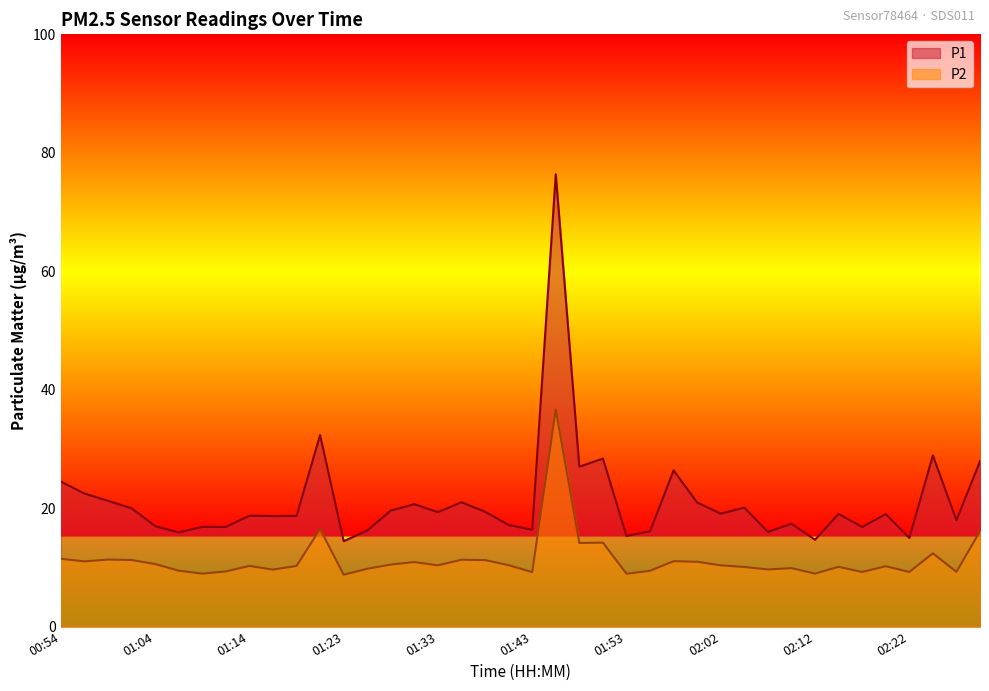

Reading left to right, list all the values displayed in this chart.

P1: 00:54=24.5	00:57=22.5	00:59=21.2	01:01=20.0	01:04=17.0	01:06=15.9	01:09=16.9	01:11=16.8	01:14=18.7	01:16=18.7	01:18=18.7	01:21=32.4	01:23=14.4	01:26=16.2	01:28=19.6	01:31=20.7	01:33=19.3	01:36=21.0	01:38=19.4	01:40=17.2	01:43=16.4	01:45=76.4	01:48=27.0	01:50=28.4	01:53=15.3	01:55=16.1	01:58=26.4	02:00=20.9	02:02=19.1	02:05=20.1	02:07=16.0	02:10=17.4	02:12=14.7	02:15=19.0	02:17=16.8	02:20=19.0	02:22=15.0	02:25=28.9	02:27=18.0	02:29=27.9
P2: 00:54=11.4	00:57=11.0	00:59=11.3	01:01=11.2	01:04=10.6	01:06=9.4	01:09=8.9	01:11=9.3	01:14=10.2	01:16=9.6	01:18=10.2	01:21=16.5	01:23=8.8	01:26=9.8	01:28=10.5	01:31=10.9	01:33=10.3	01:36=11.3	01:38=11.2	01:40=10.4	01:43=9.2	01:45=36.6	01:48=14.1	01:50=14.2	01:53=8.9	01:55=9.4	01:58=11.1	02:00=10.9	02:02=10.3	02:05=10.1	02:07=9.7	02:10=9.9	02:12=8.9	02:15=10.1	02:17=9.2	02:20=10.2	02:22=9.2	02:25=12.4	02:27=9.2	02:29=16.1